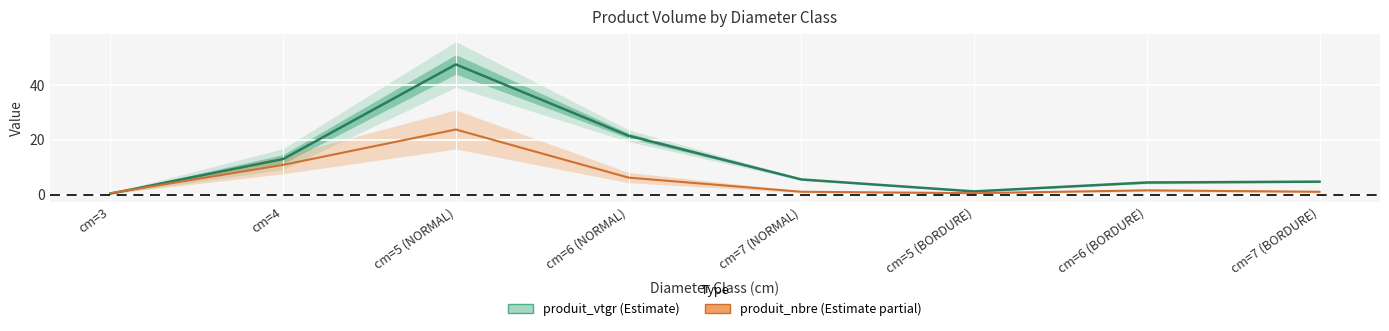

Which label corresponds to the smallest value in the chart?

cm=3